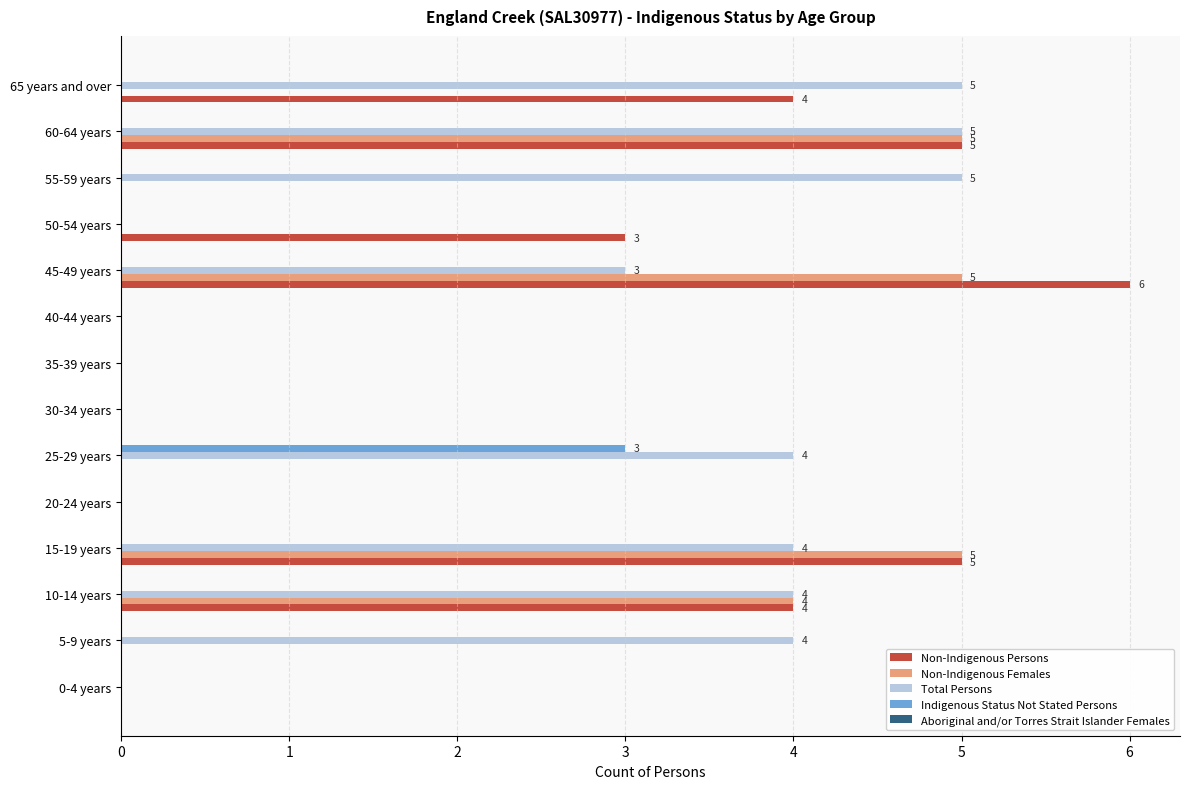

True or false: Total Persons has a value of 2 at 25-29 years.

False